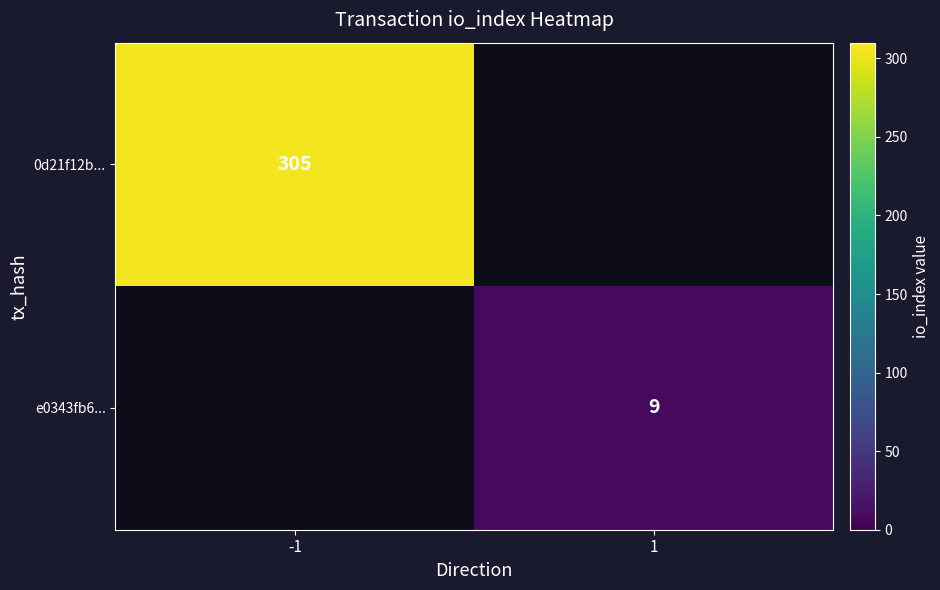

True or false: 0d21f12b... has a value of 305 at -1.

True